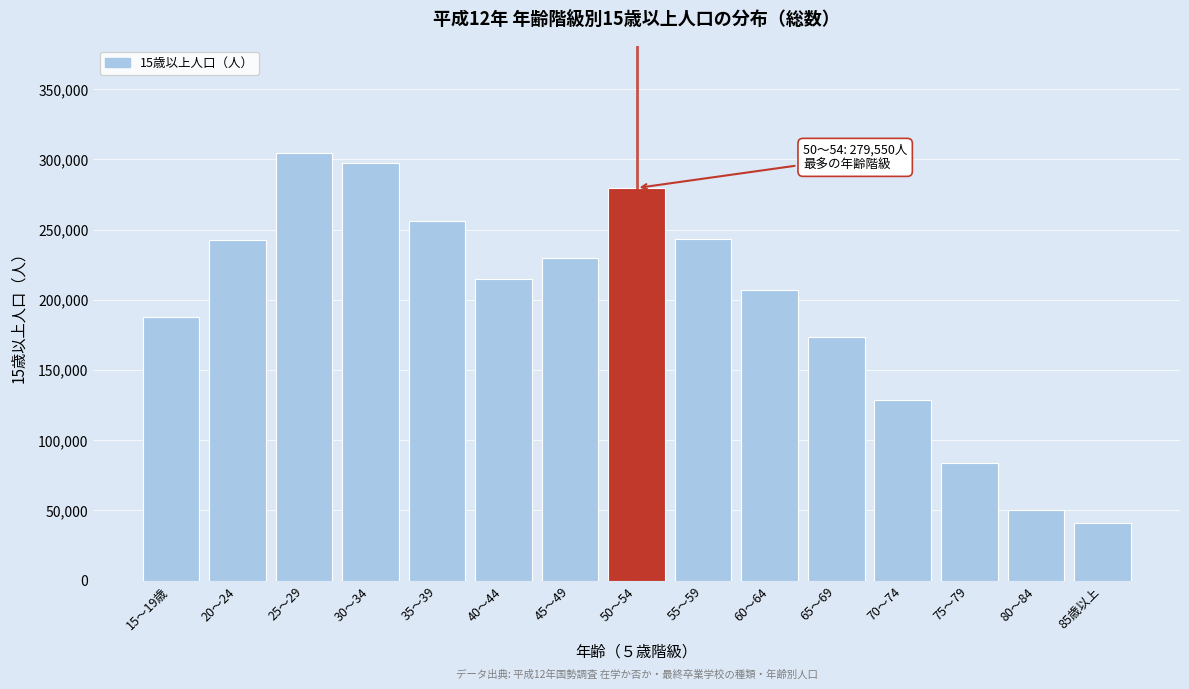

Read the value at 65～69.

173238